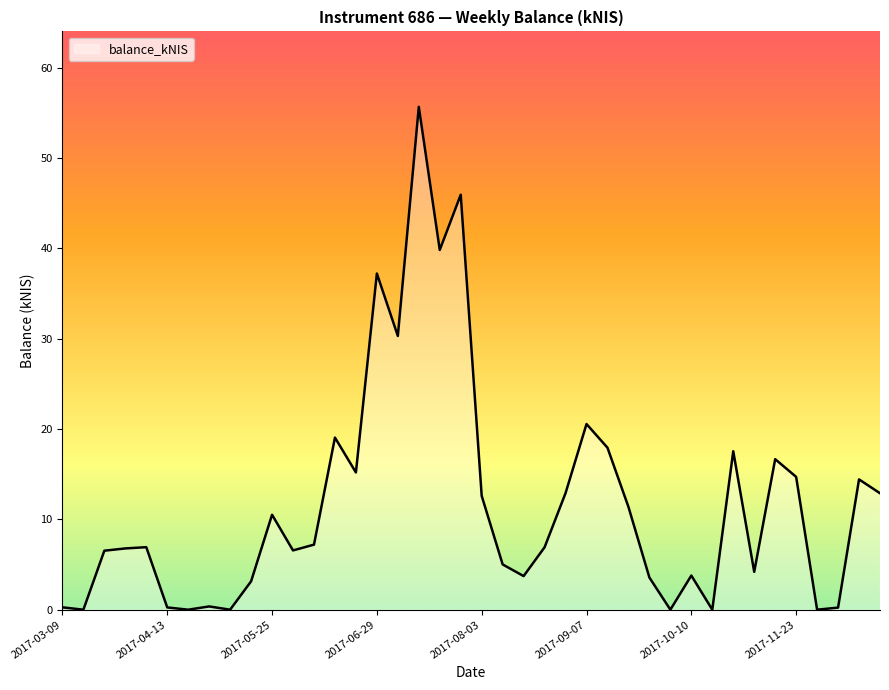

What is the difference between the maximum and minimum values?

55.7